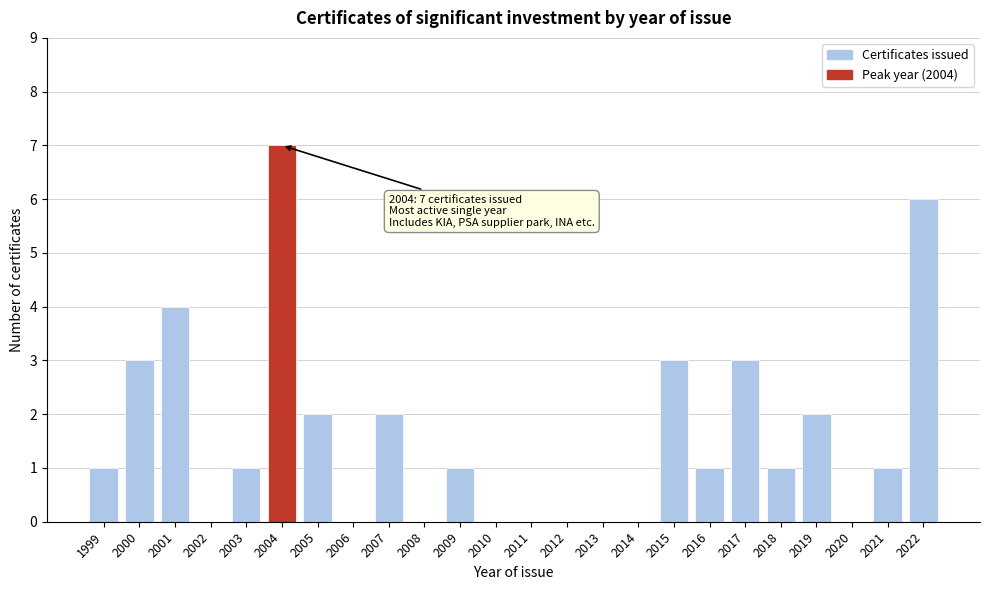

Reading left to right, what are all the values shown in this chart?

1999=1	2000=3	2001=4	2002=0	2003=1	2004=7	2005=2	2006=0	2007=2	2008=0	2009=1	2010=0	2011=0	2012=0	2013=0	2014=0	2015=3	2016=1	2017=3	2018=1	2019=2	2020=0	2021=1	2022=6